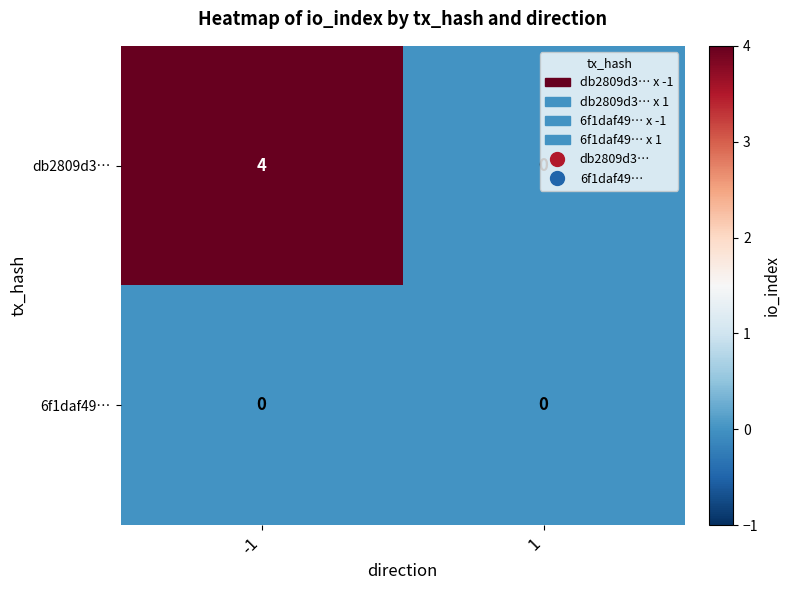

Rank the categories by db2809d3… value from highest to lowest.

-1, 1